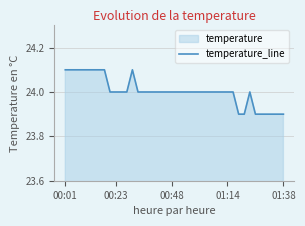

What is the maximum value shown in the chart?

24.1